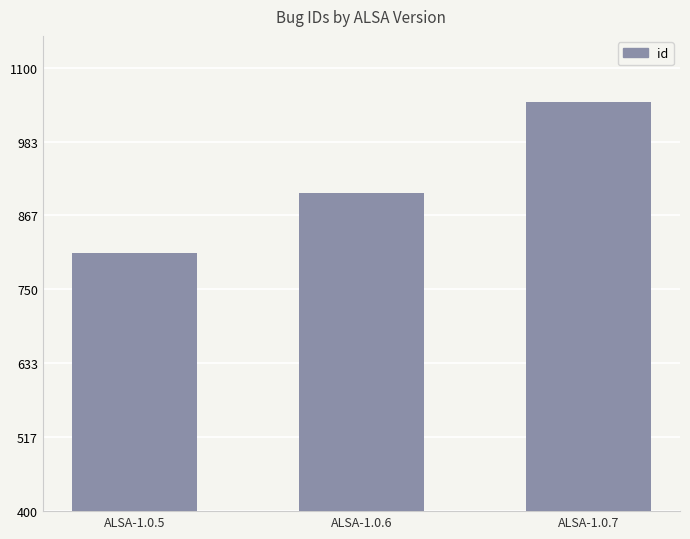

True or false: the data shows 179 at ALSA-1.0.5.

False